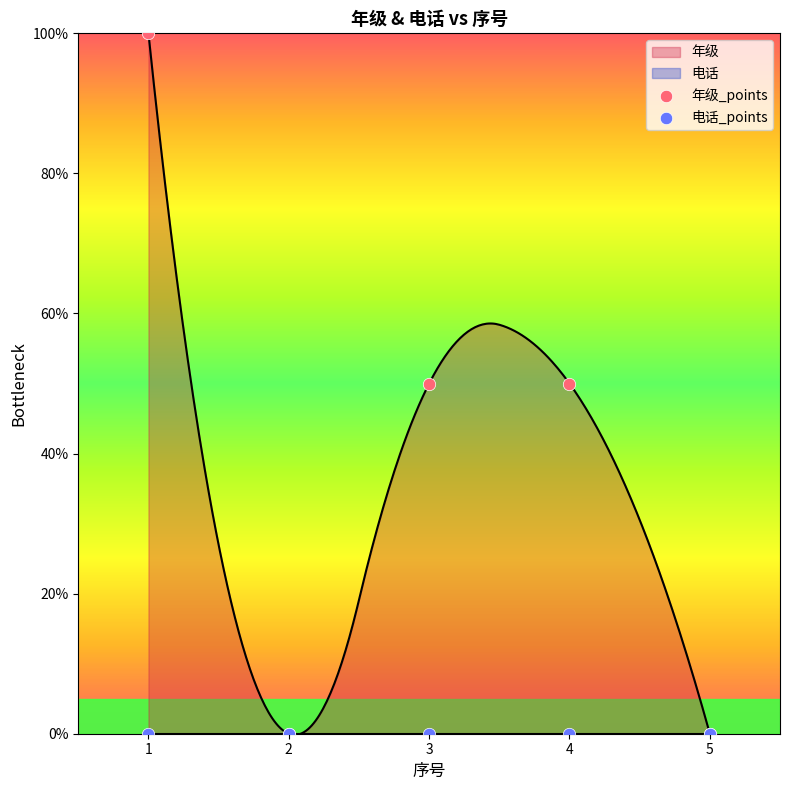

Which series reaches the maximum Y coordinate?

年级_points